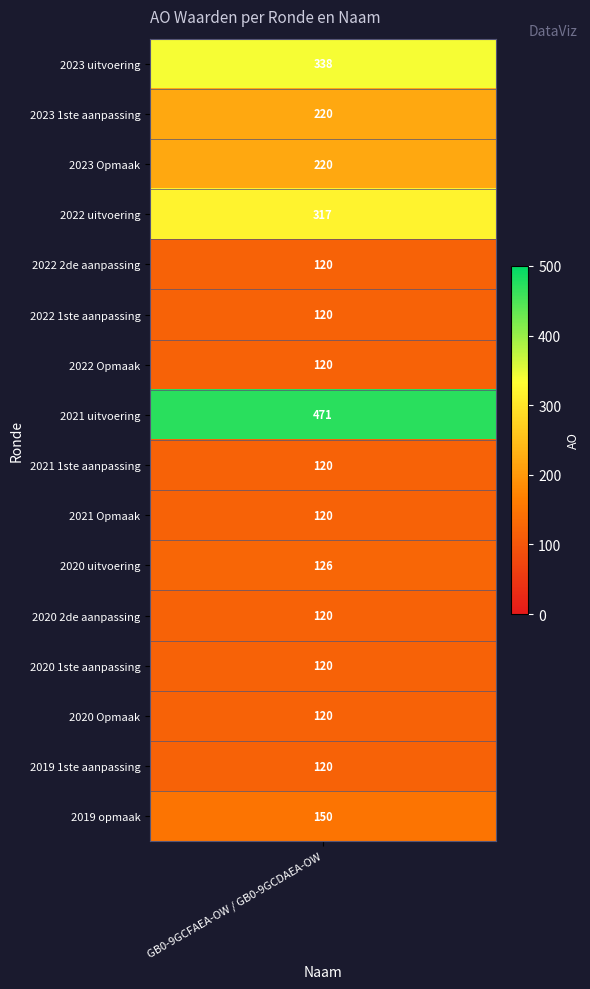

True or false: the data shows 72 at 2020 uitvoering.

False